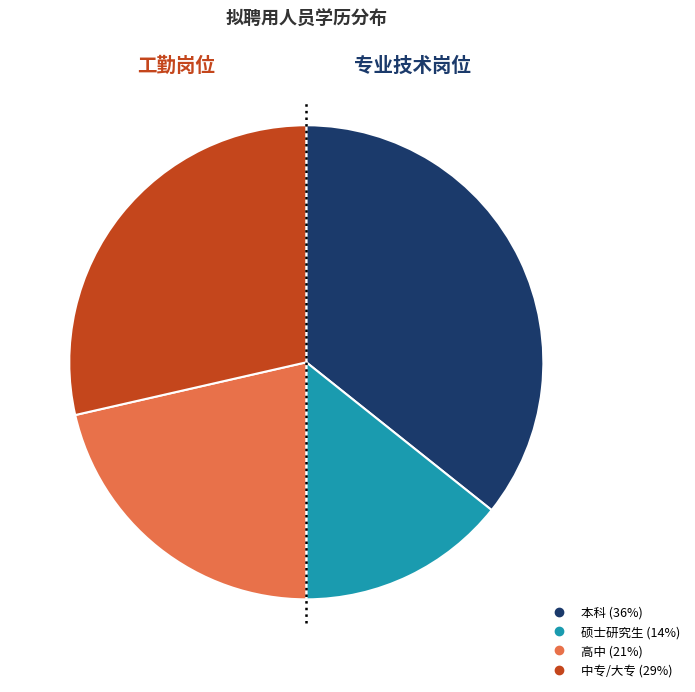

Is there any slice that represents more than half of the pie?

No